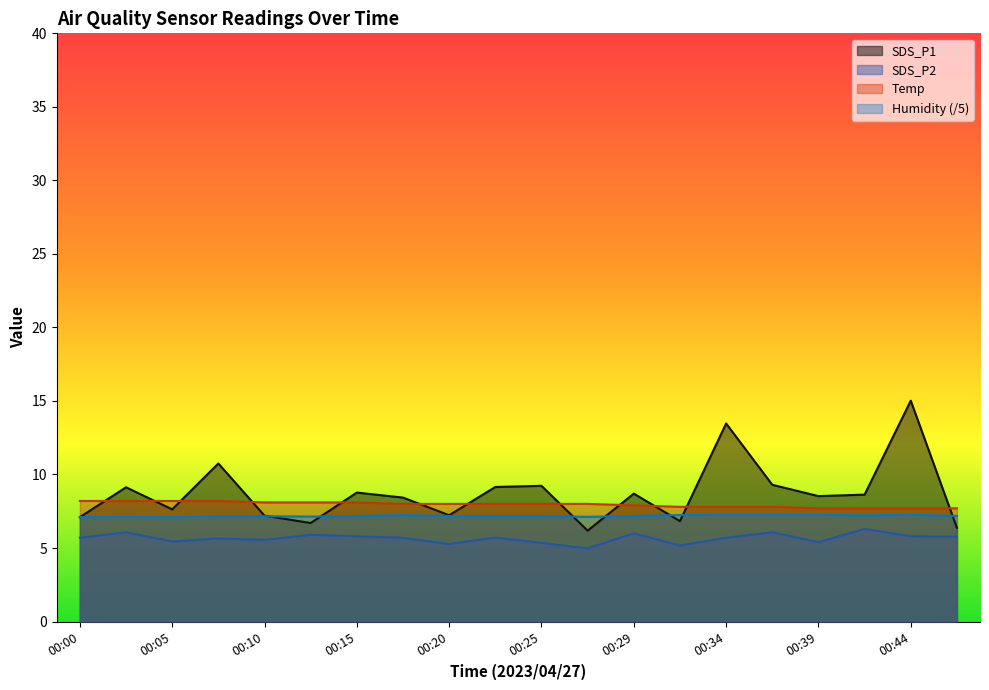

Which has a higher value, 00:27 or 00:32?

00:32